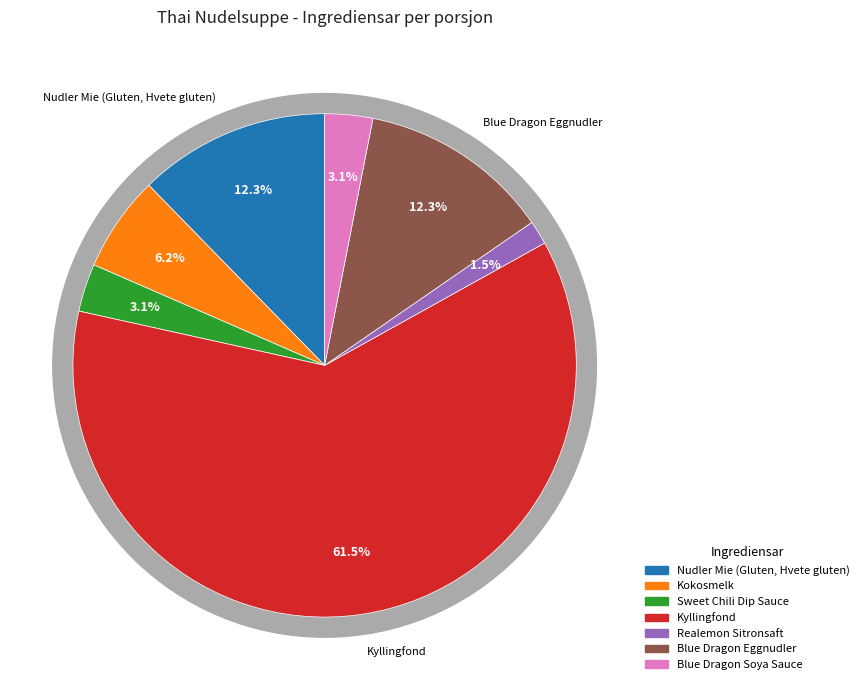

Is Kyllingfond the majority of the pie?

Yes